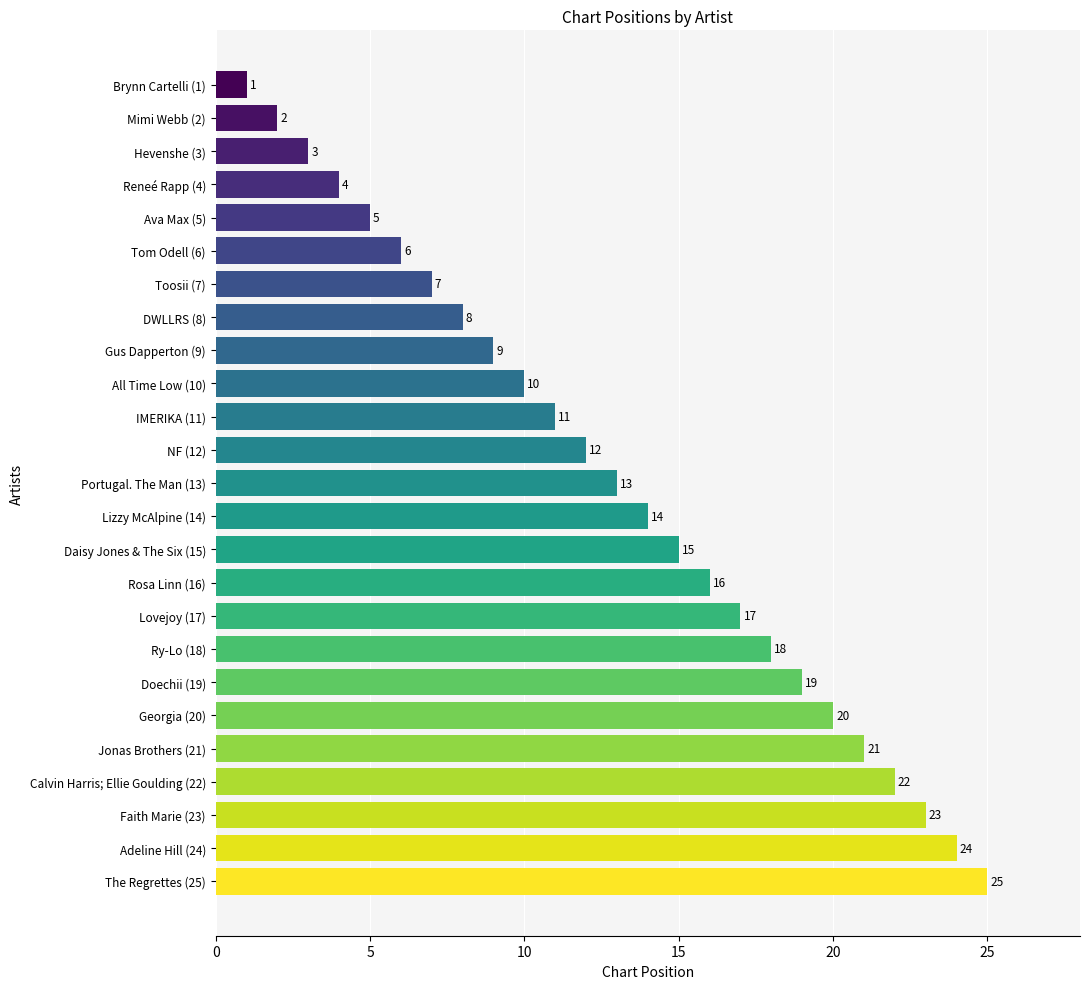

List the labels in order of value, smallest first.

Brynn Cartelli (1), Mimi Webb (2), Hevenshe (3), Reneé Rapp (4), Ava Max (5), Tom Odell (6), Toosii (7), DWLLRS (8), Gus Dapperton (9), All Time Low (10), IMERIKA (11), NF (12), Portugal. The Man (13), Lizzy McAlpine (14), Daisy Jones & The Six (15), Rosa Linn (16), Lovejoy (17), Ry-Lo (18), Doechii (19), Georgia (20), Jonas Brothers (21), Calvin Harris; Ellie Goulding (22), Faith Marie (23), Adeline Hill (24), The Regrettes (25)